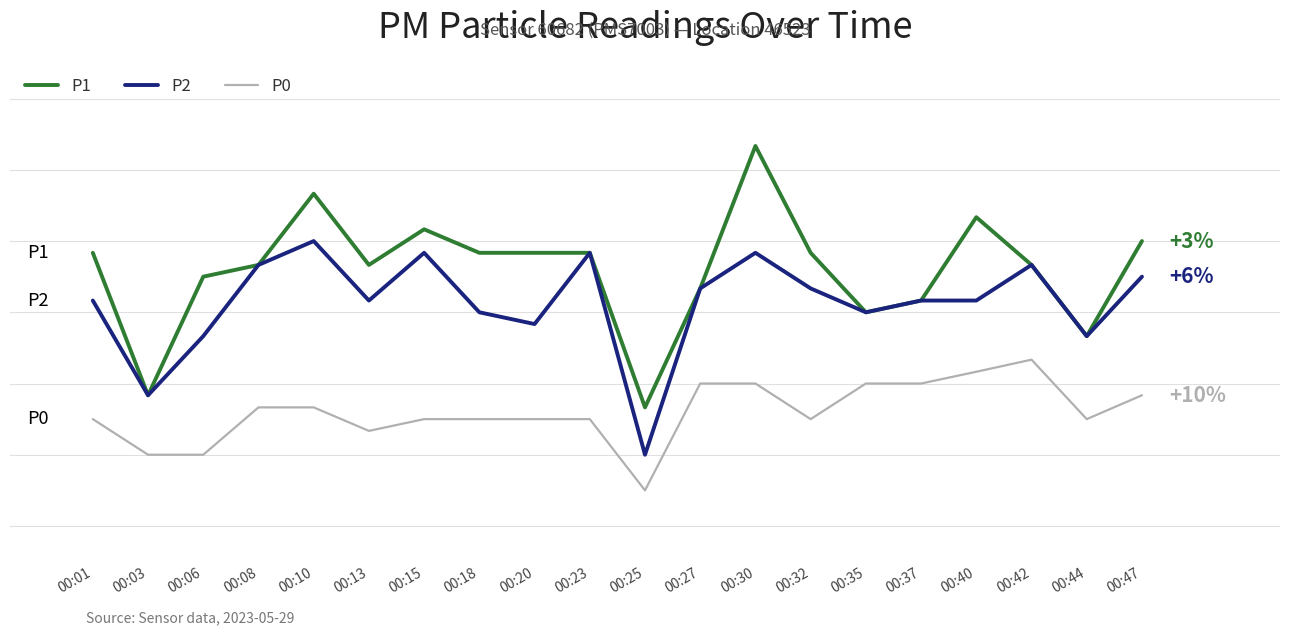

What is the minimum value for P1?

7.3